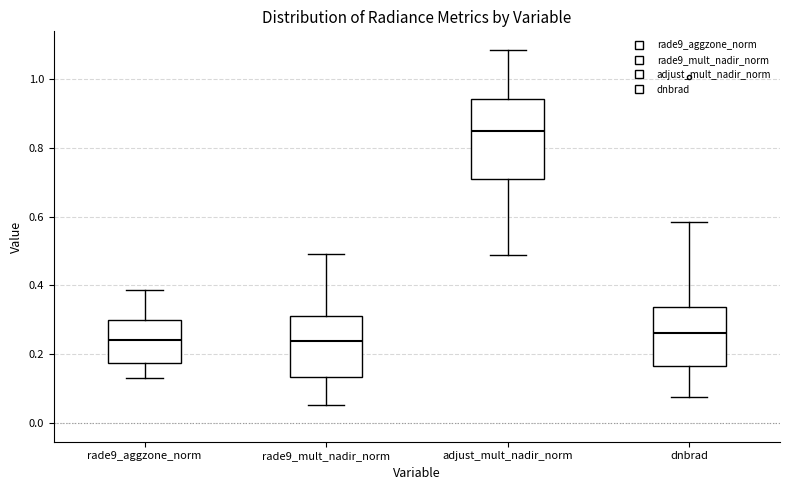

Where is the upper edge of the box for rade9_mult_nadir_norm on the y-axis? The values are not printed on the chart, so give them approximately, as read against the axis.

0.32